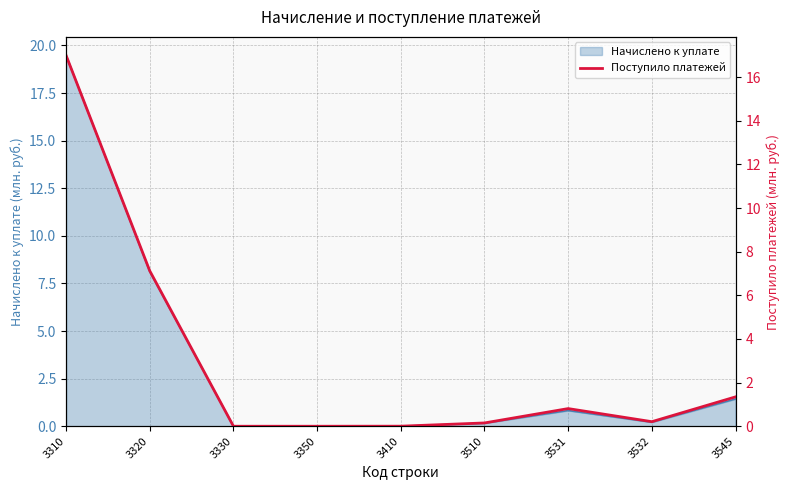

What is the maximum value for Начислено к уплате?

19.5